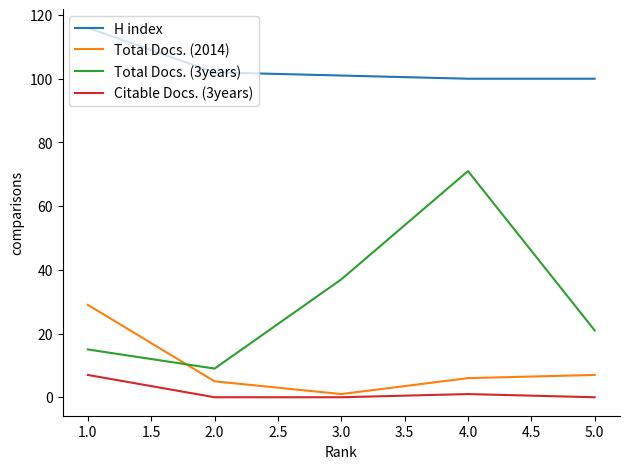

At which category is the sum across all series the highest?

4.0